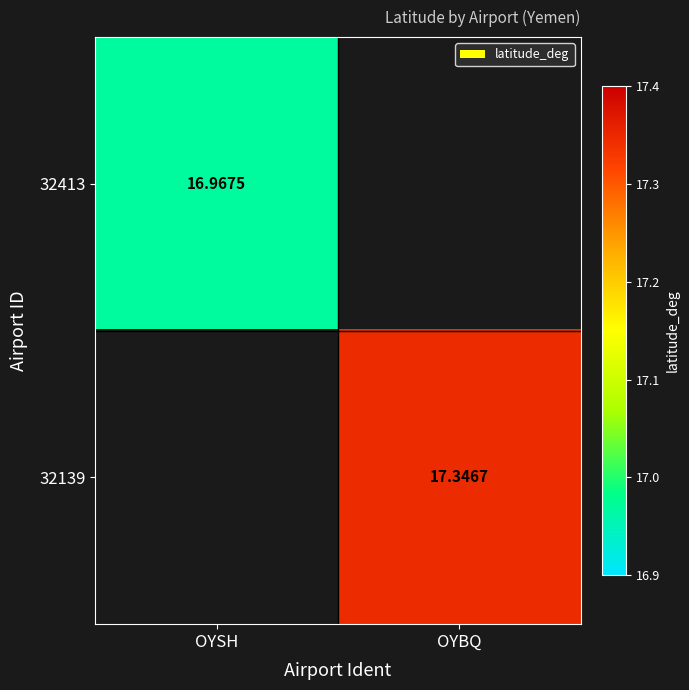

Rank the series by their average value, from lowest to highest.

32413, 32139